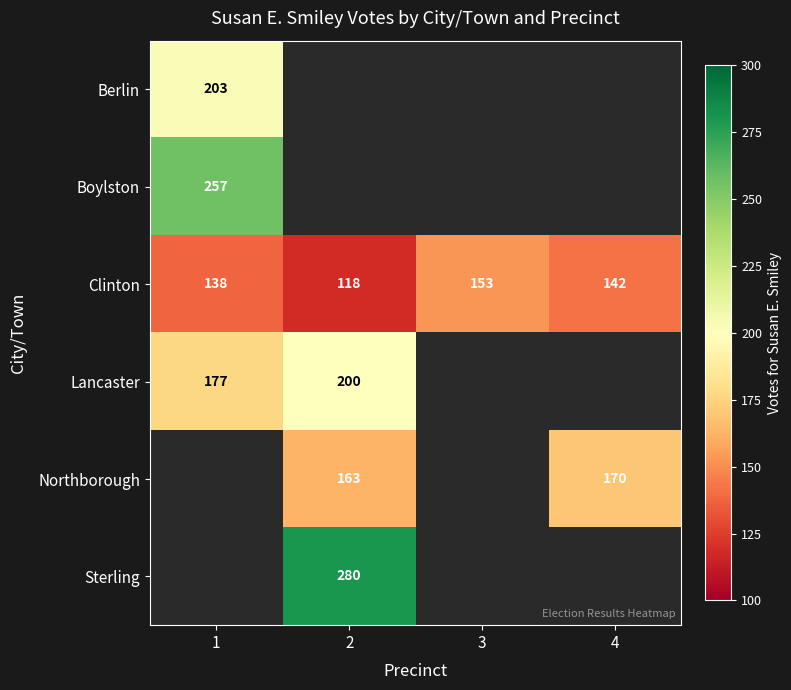

At how many categories does at least one series exceed 277?

1